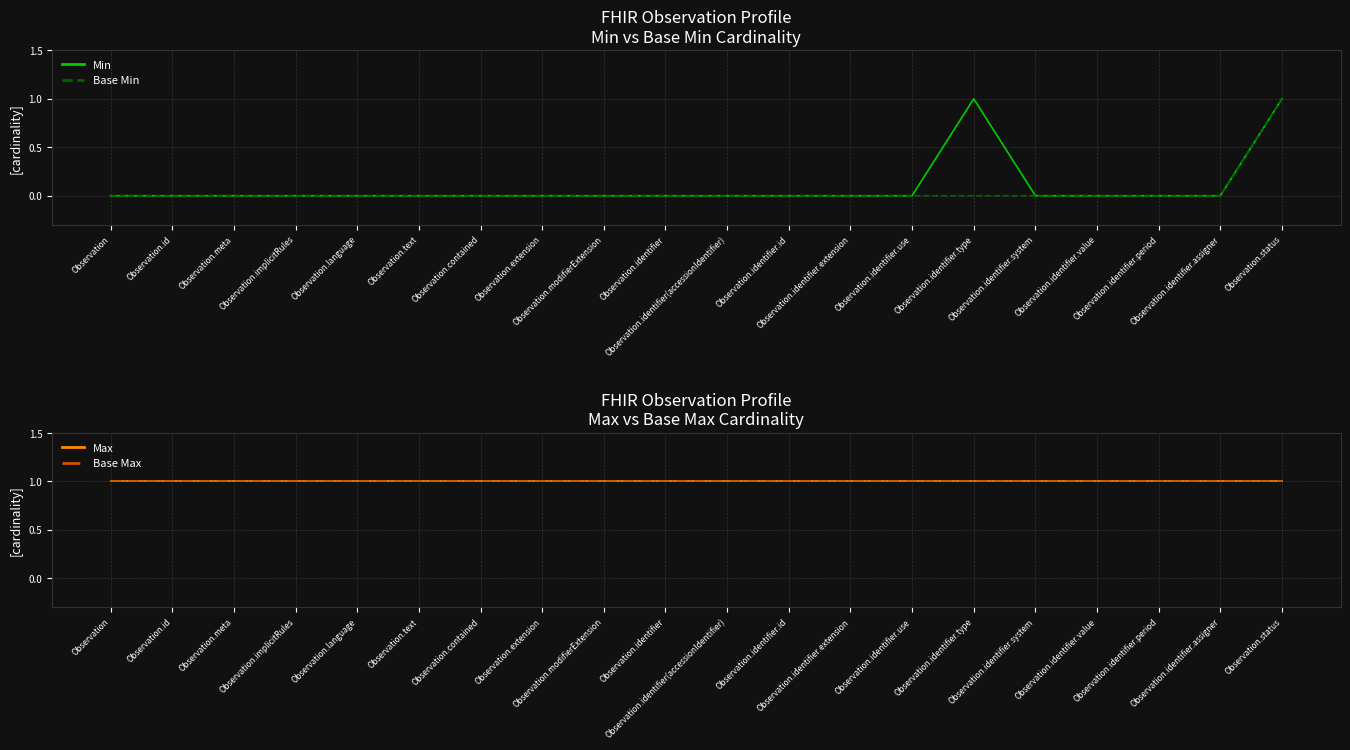

True or false: Base Max and Min cross at least once.

False